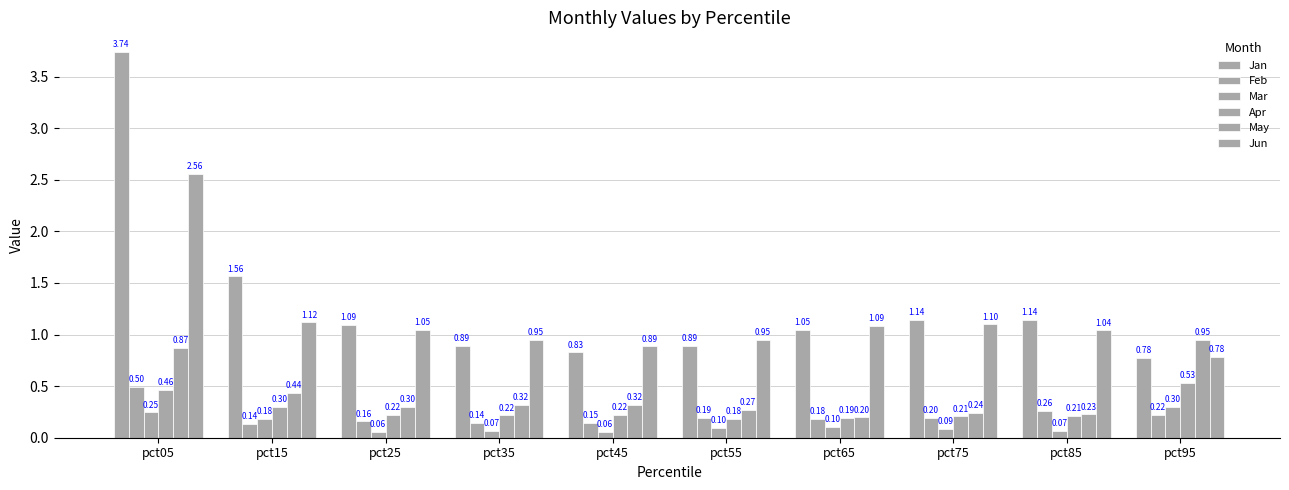

At how many categories does at least one series exceed 0?

10